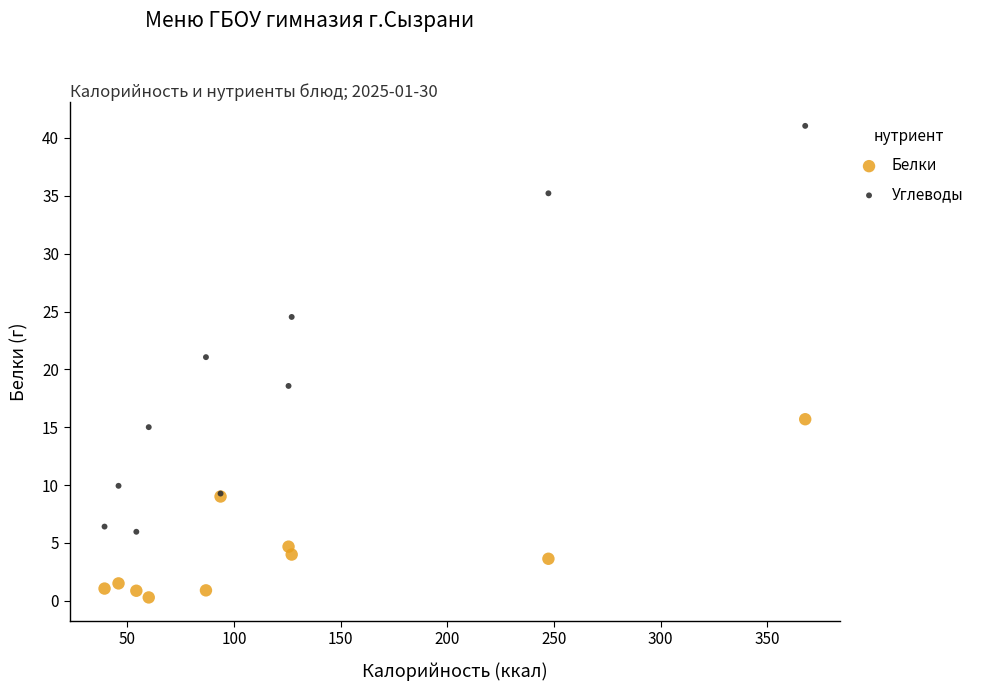

Which series reaches the maximum Y coordinate?

Углеводы